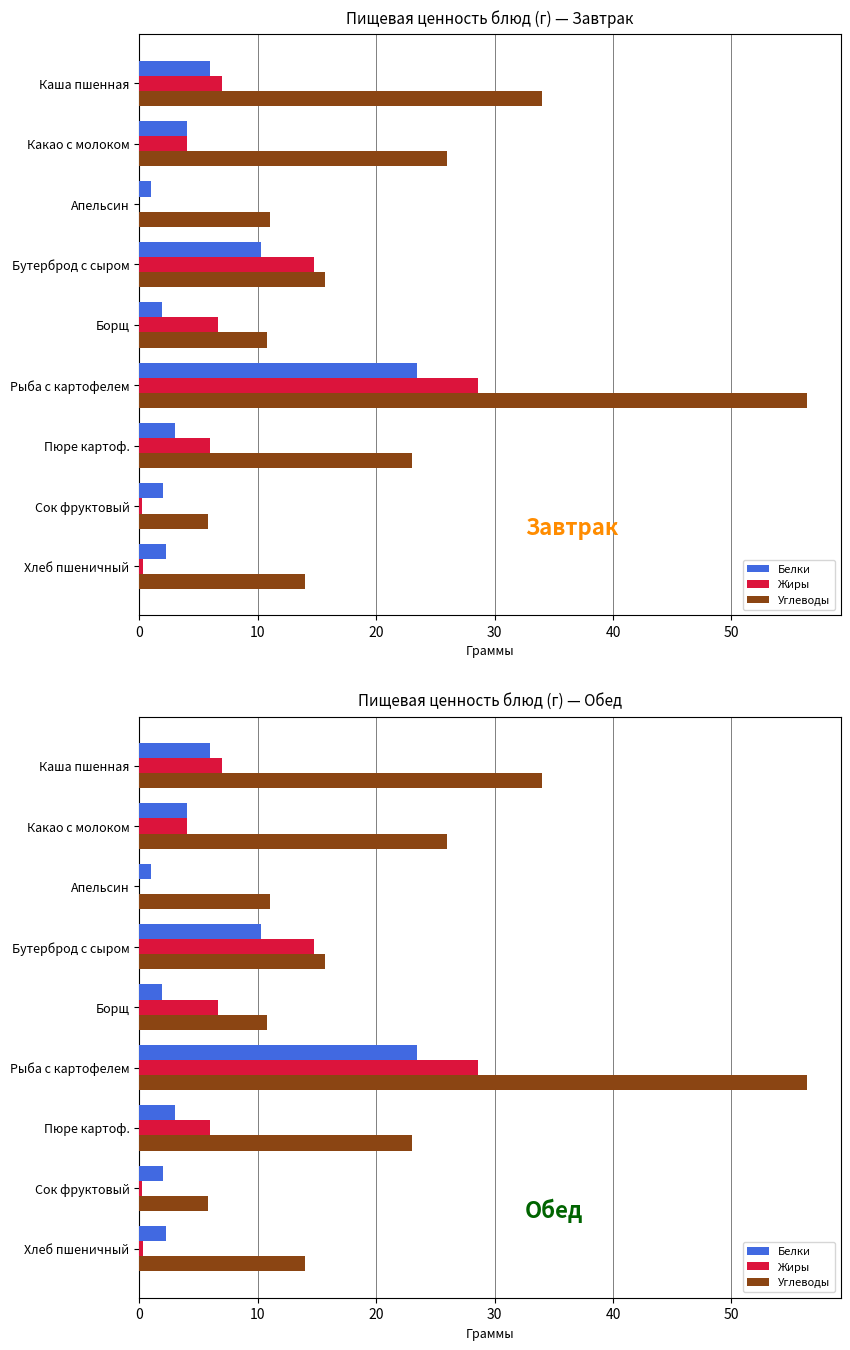

Which series has the widest spread of values?

Углеводы